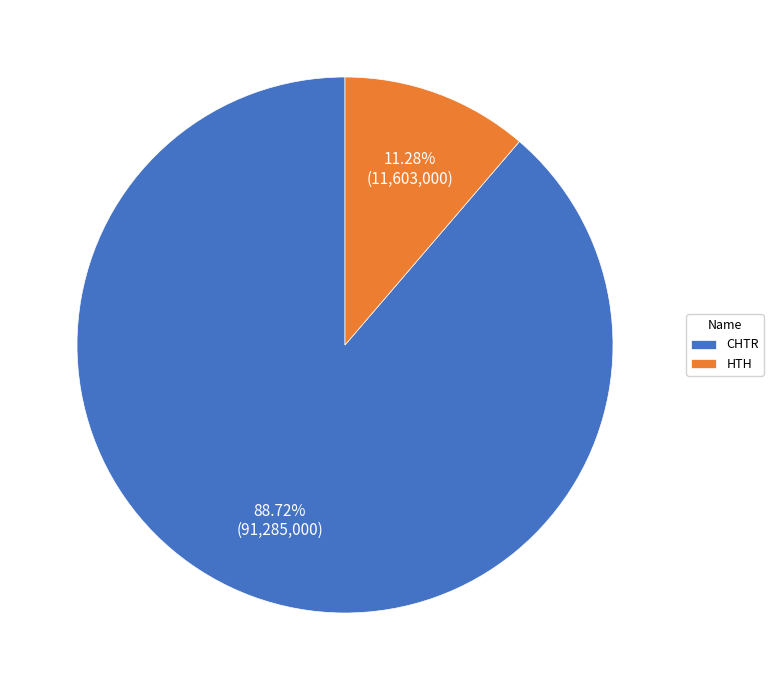

Which category has the smallest portion of the pie?

HTH